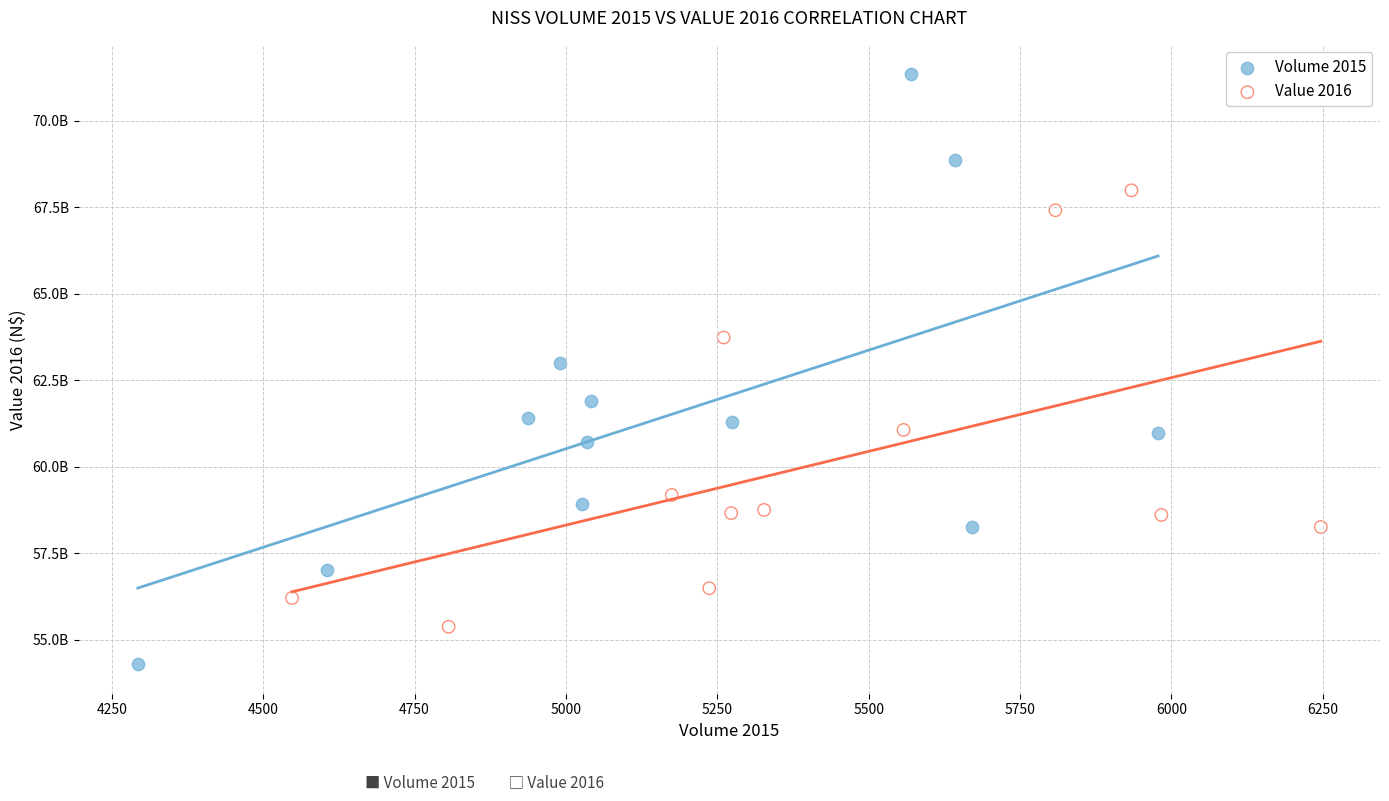

What are all the series names shown in the legend?

Volume 2015, Value 2016